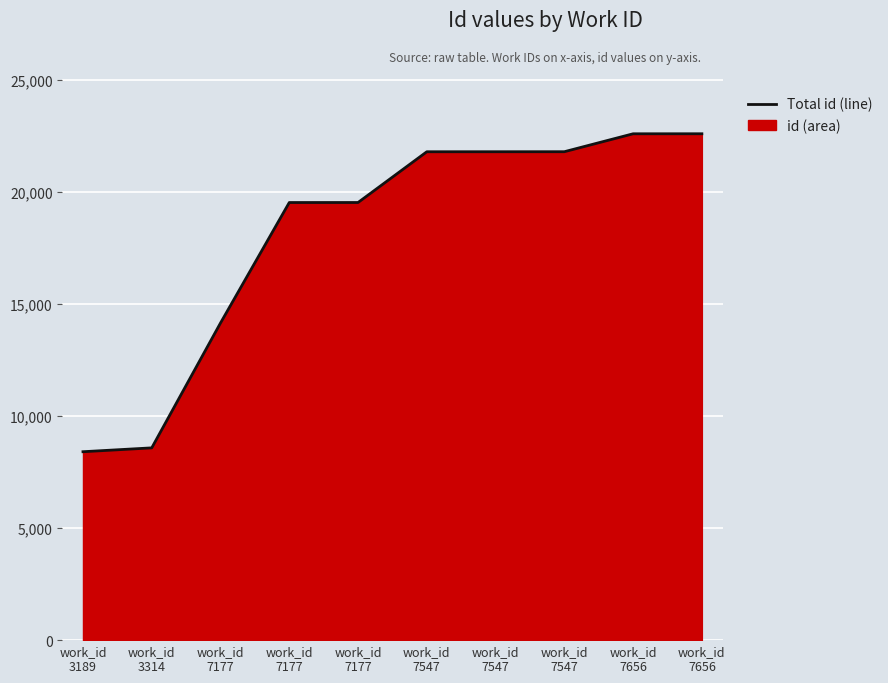

What is the minimum value shown in the chart?

8409